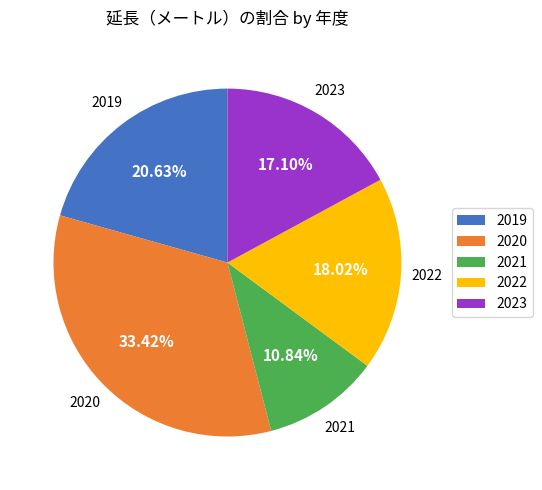

Approximately how many times larger is the value at 2023 compared to 2019?

0.8